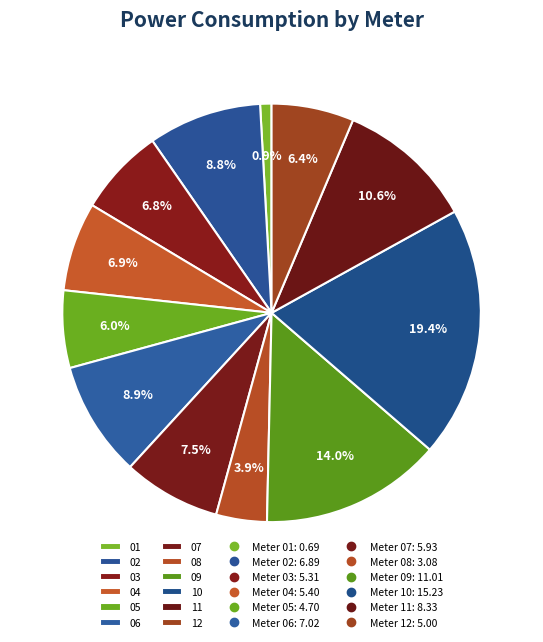

Which category has the biggest portion of the pie?

10